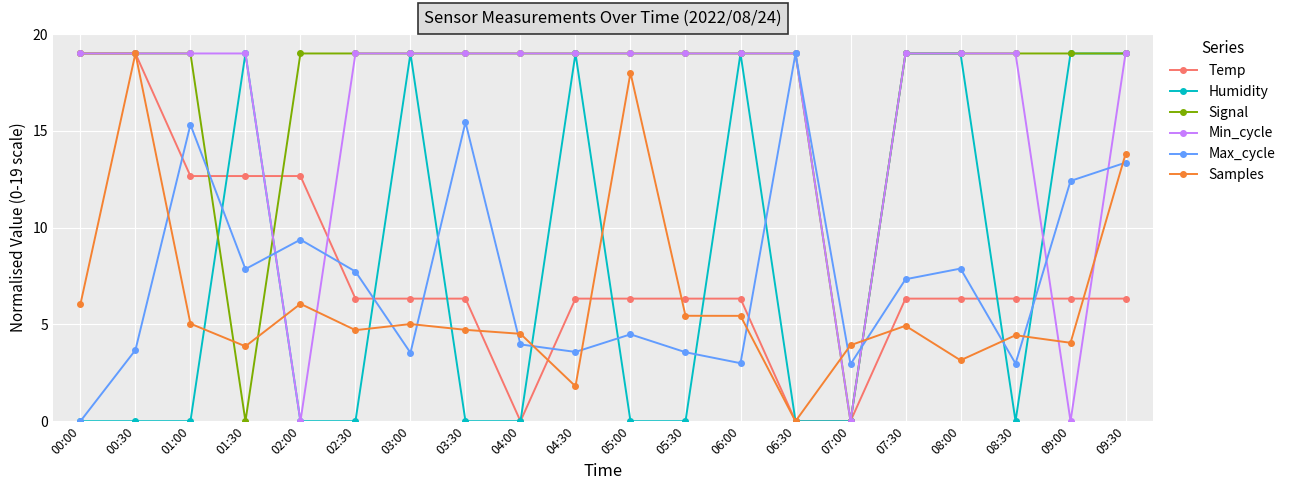

Does the chart display data point markers on the line(s)?

Yes